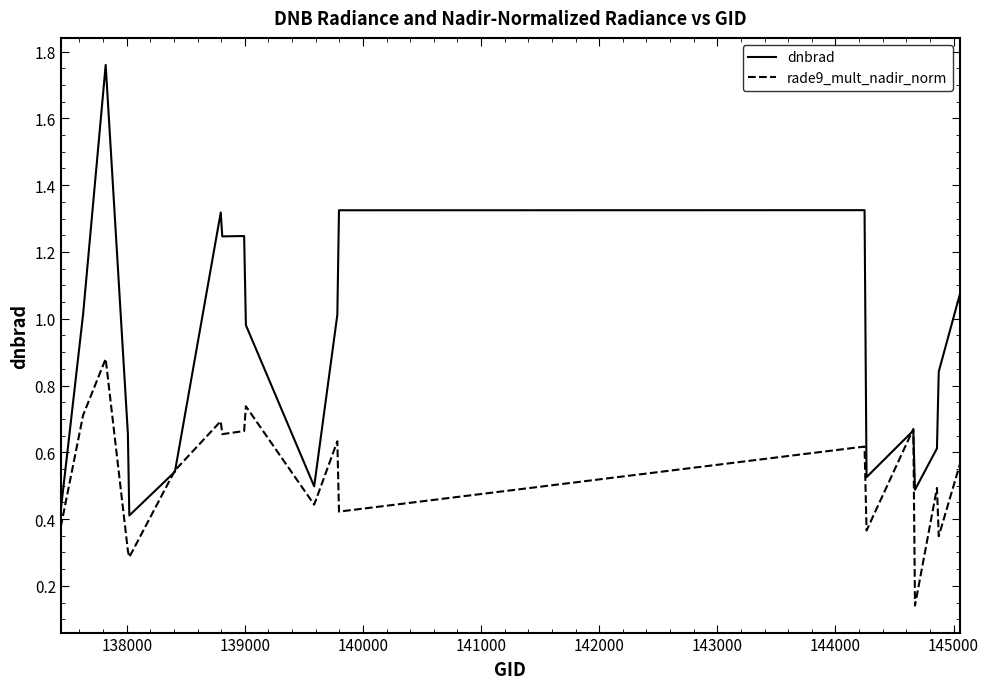

List the series in order of their overall mean, lowest first.

rade9_mult_nadir_norm, dnbrad